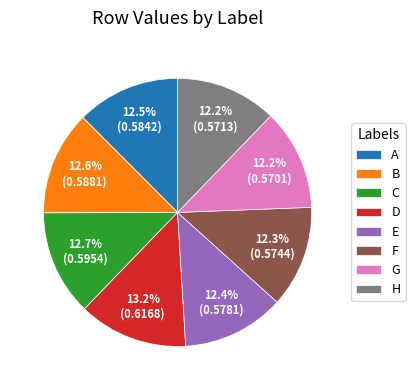

True or false: H accounts for 12% of the total.

True